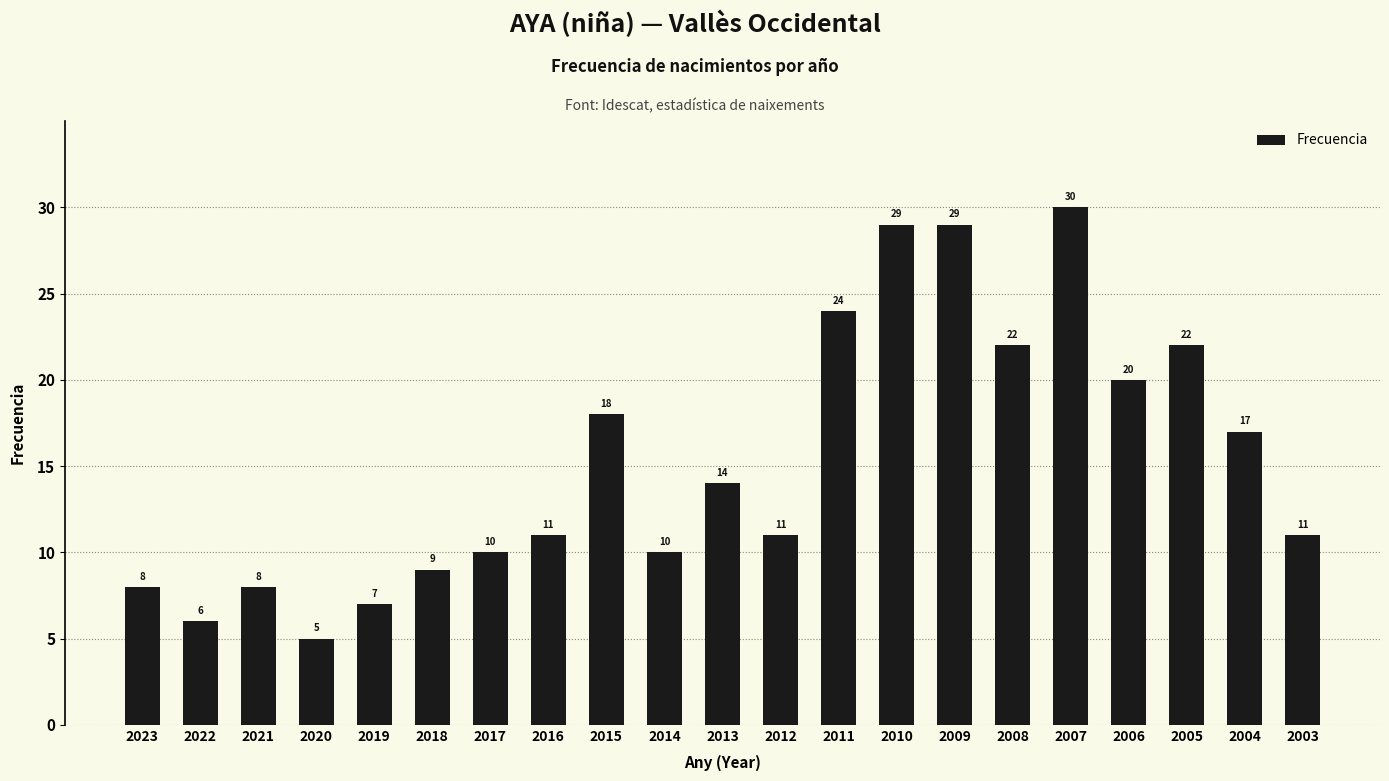

What is the change in value from 2005 to 2003?

-11